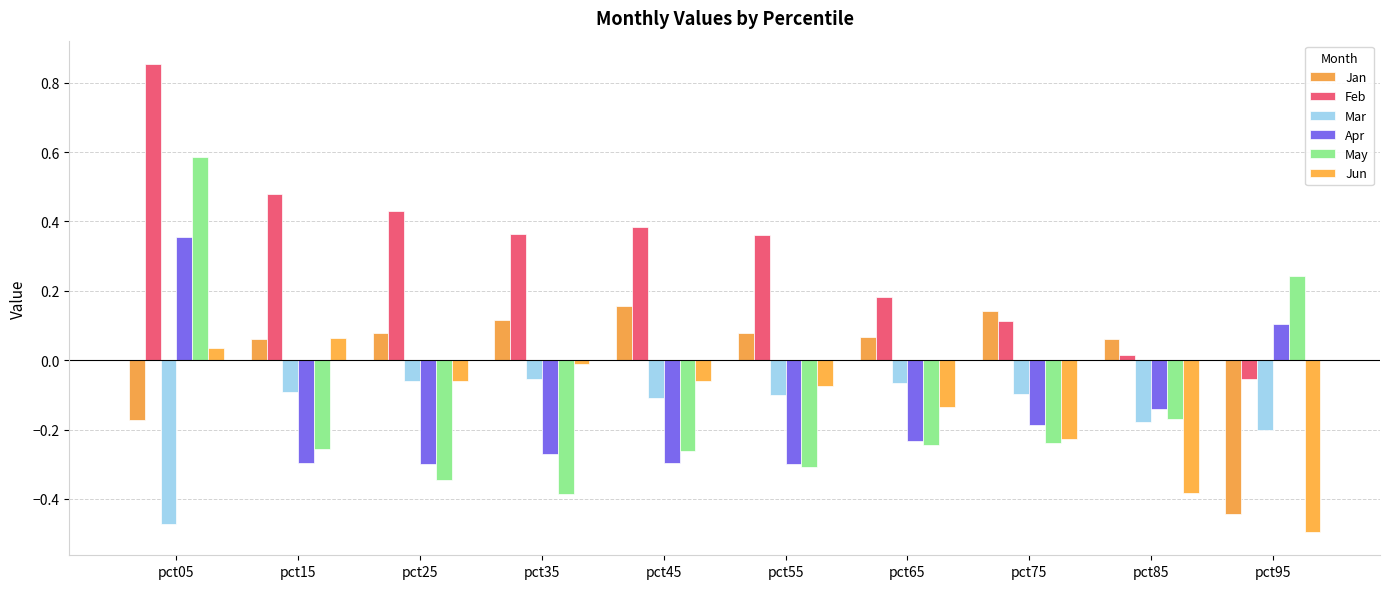

Rank the series at pct65 from lowest to highest value.

May, Apr, Jun, Mar, Jan, Feb